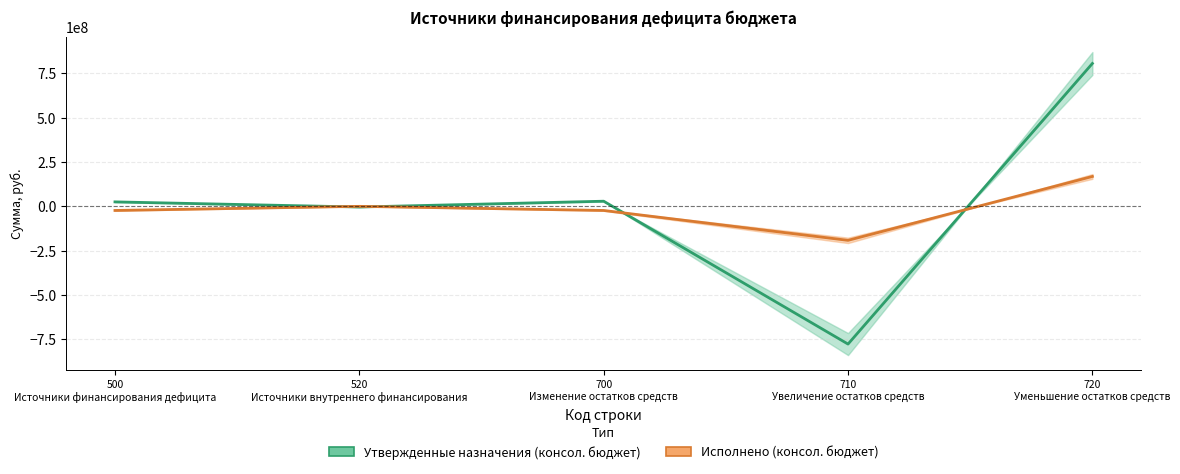

How many data points does each series have?

5